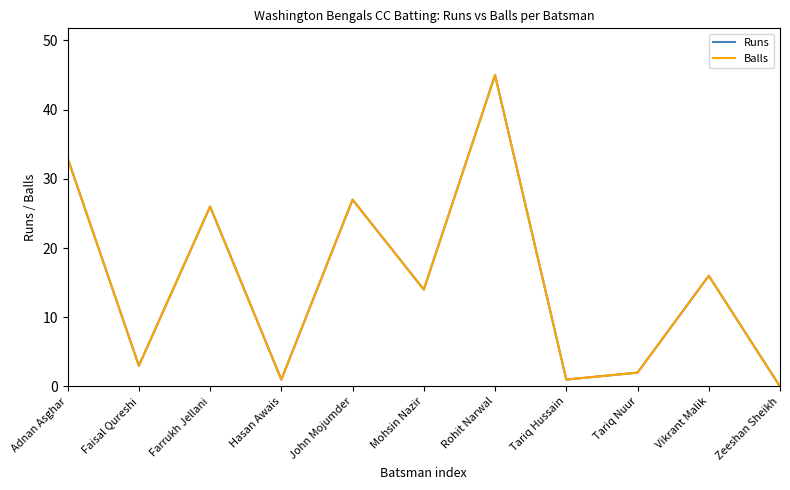

Does the chart have visible grid lines?

No